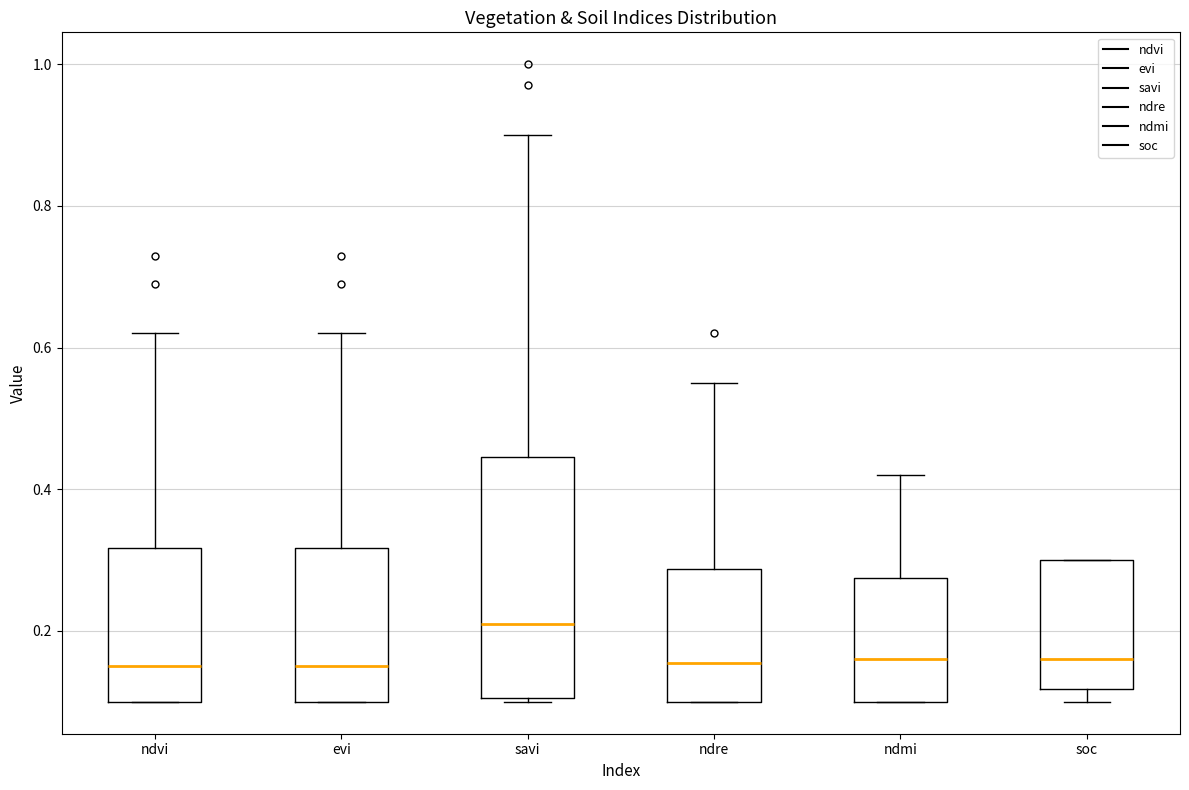

Reading left to right, transcribe this box plot: for each box, give where its median line is, the range the box spans, and where its two whiskers end, as read against the y-axis. The values are not printed on the chart, so give them approximately, as read against the axis.

ndvi: median 0.16, box 0.10 to 0.32, whiskers 0.10 to 0.62
evi: median 0.16, box 0.10 to 0.32, whiskers 0.10 to 0.62
savi: median 0.22, box 0.10 to 0.44, whiskers 0.10 to 0.90
ndre: median 0.16, box 0.10 to 0.28, whiskers 0.10 to 0.56
ndmi: median 0.16, box 0.10 to 0.28, whiskers 0.10 to 0.42
soc: median 0.16, box 0.12 to 0.30, whiskers 0.10 to 0.30